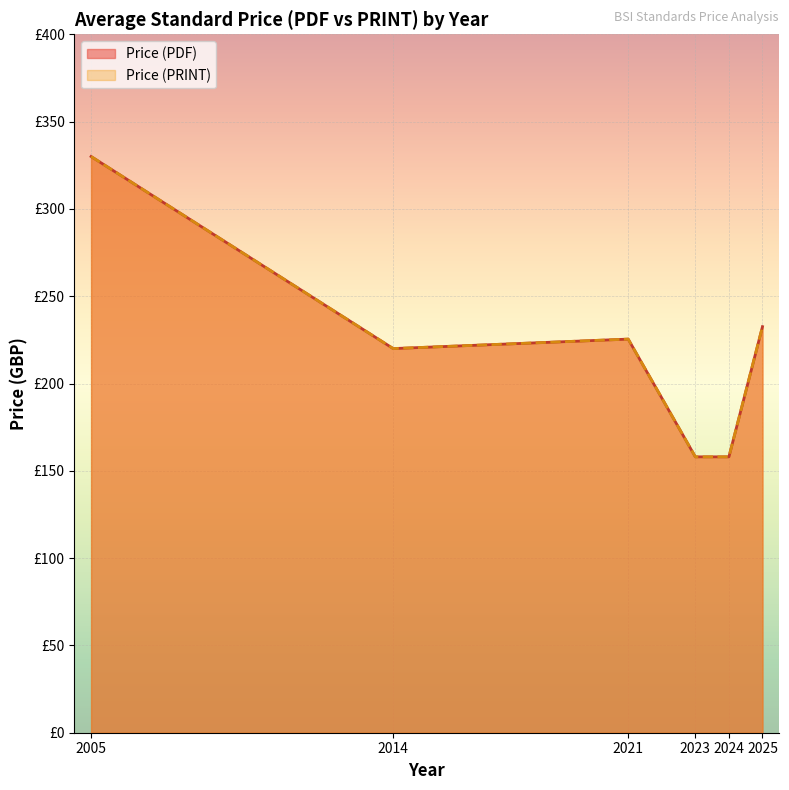

True or false: Price (PDF) and Price (PRINT) intersect in this chart.

False